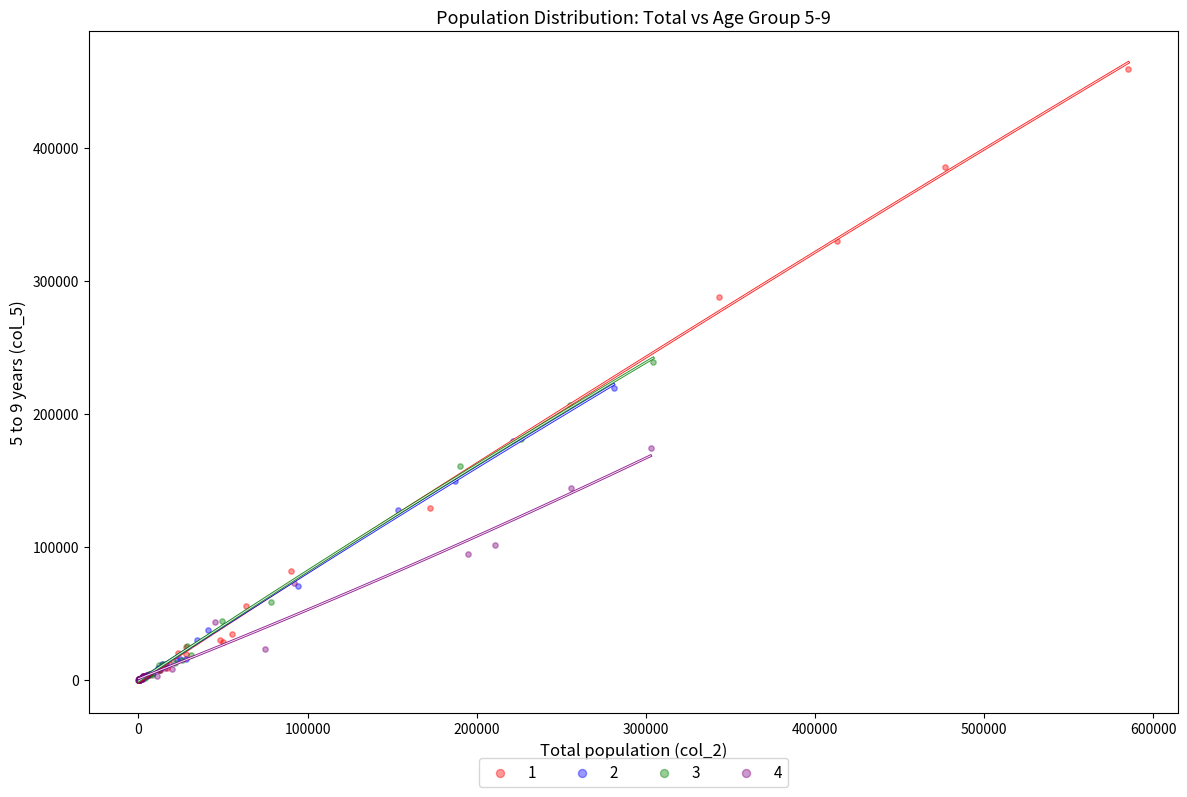

Which series has the widest spread of Y values?

1